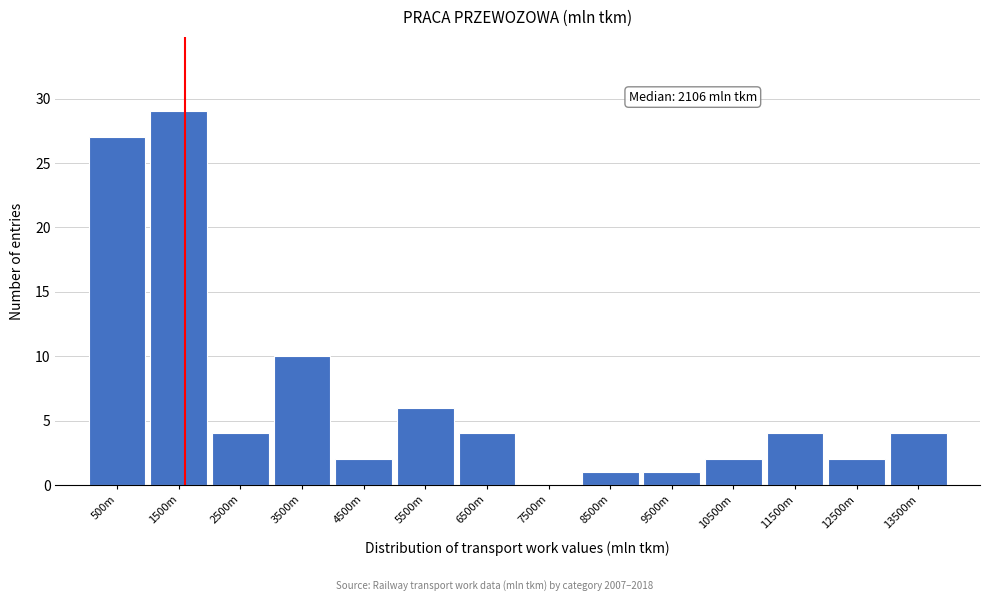

Reading left to right, transcribe all the data shown in this chart.

500m=27	1500m=29	2500m=4	3500m=10	4500m=2	5500m=6	6500m=4	7500m=0	8500m=1	9500m=1	10500m=2	11500m=4	12500m=2	13500m=4